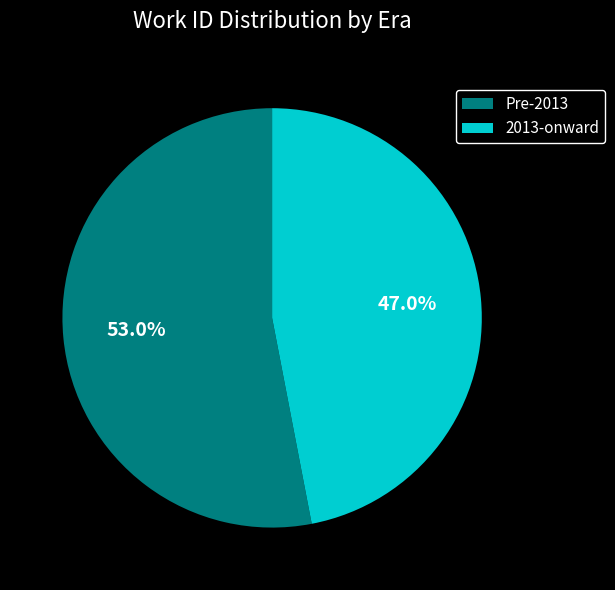

Rank the categories by value from lowest to highest.

2013-onward, Pre-2013